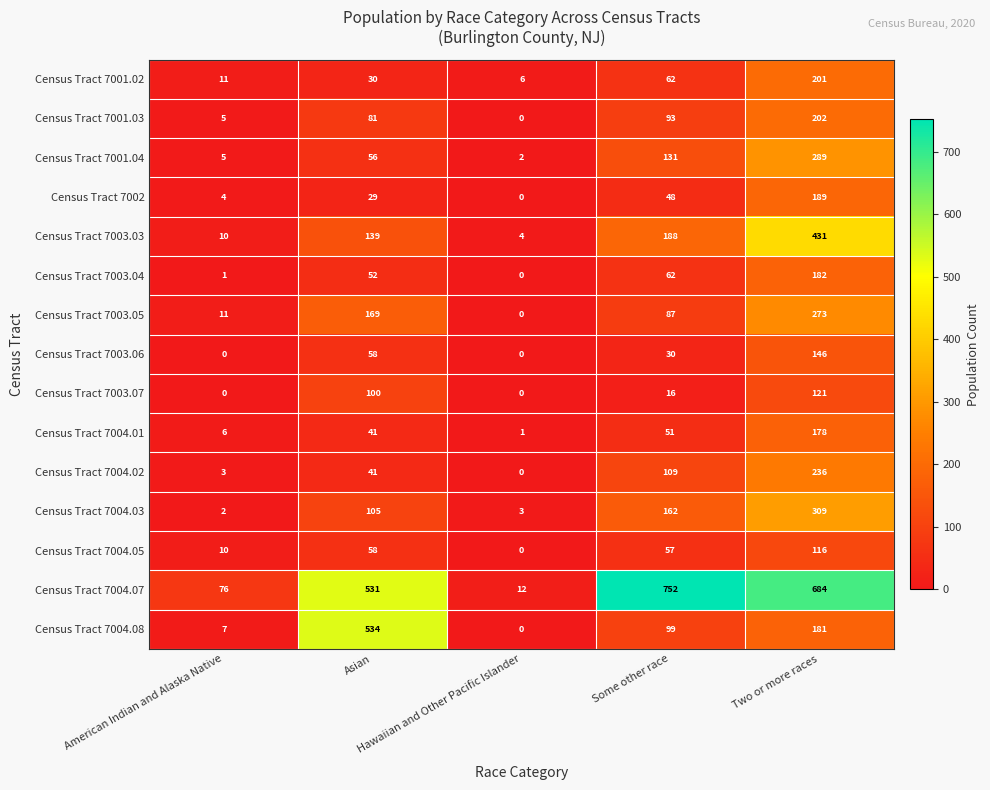

How many categories are shown in the chart?

5